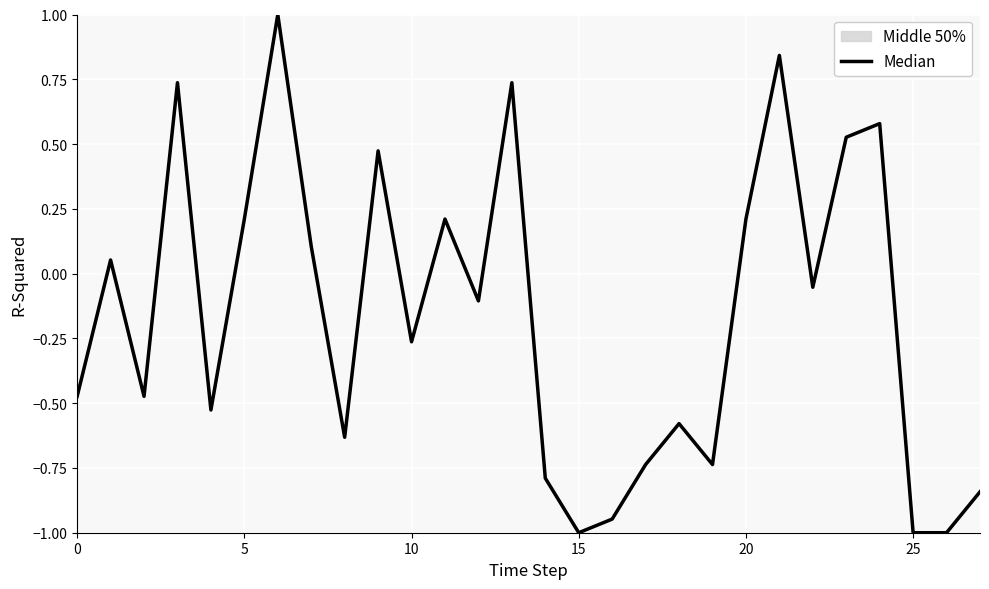

Is it true that the value at 5 is 0.2?

True